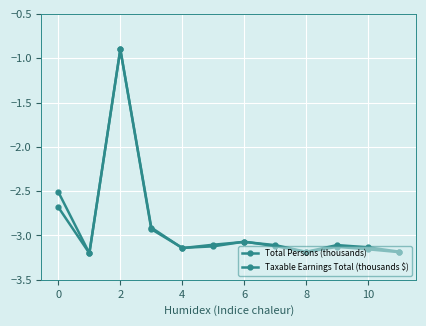

Which series has the largest total across all categories?

Taxable Earnings Total (thousands $)